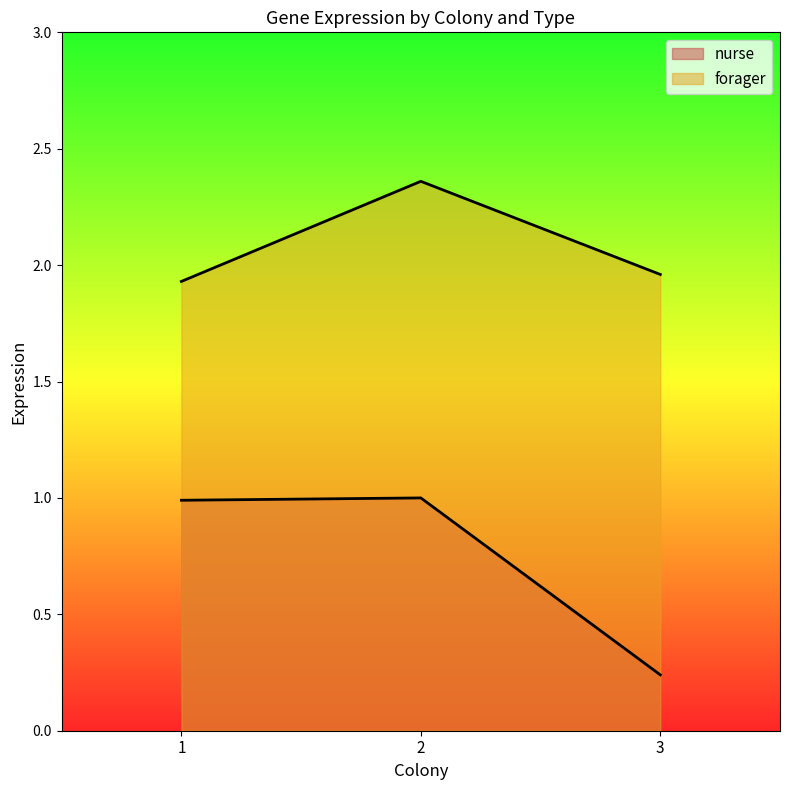

How many lines are shown in the chart?

2